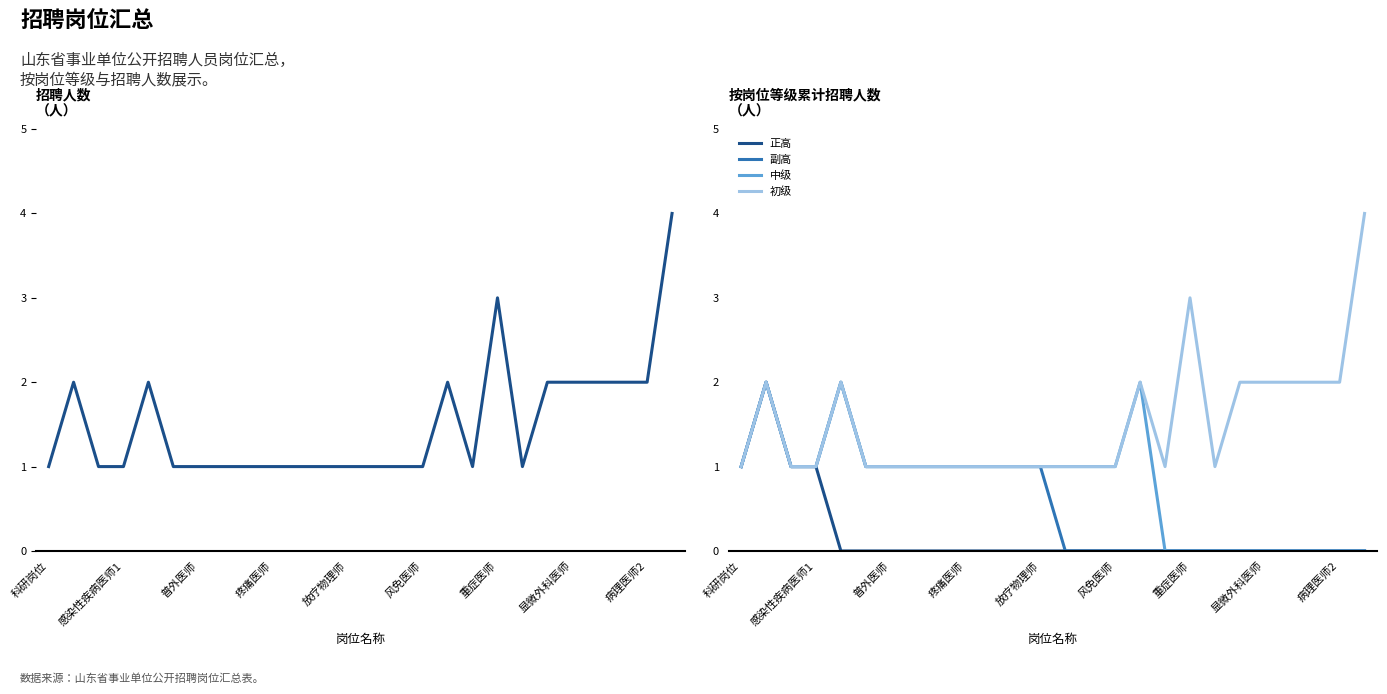

What is the difference between the maximum and second lowest values in the 招聘人数 series?

3